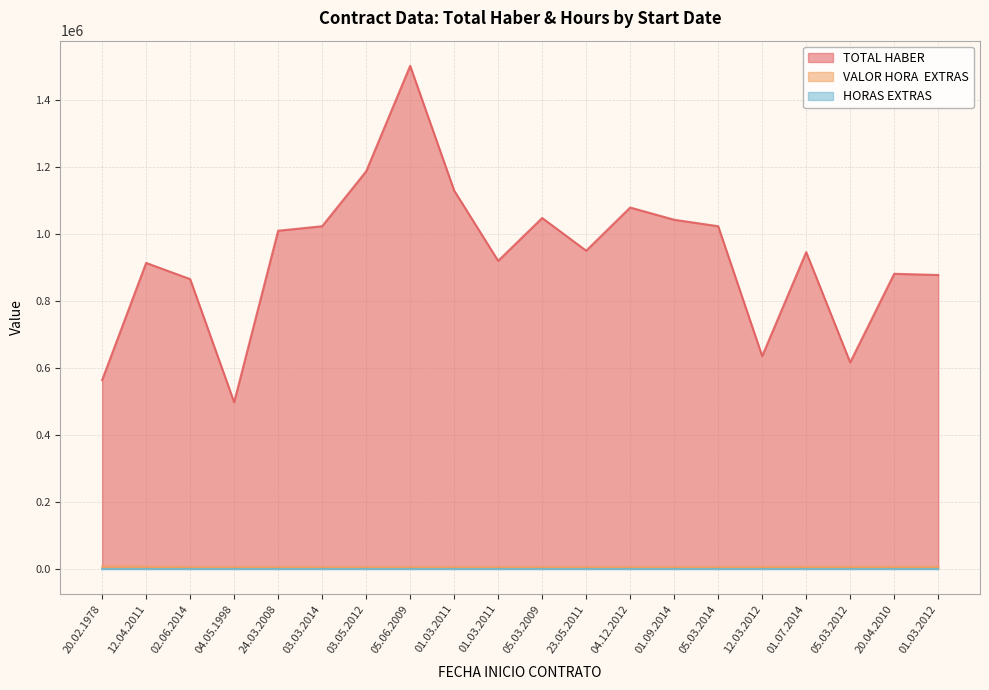

What is the label of the 7th point from the right?

01.09.2014